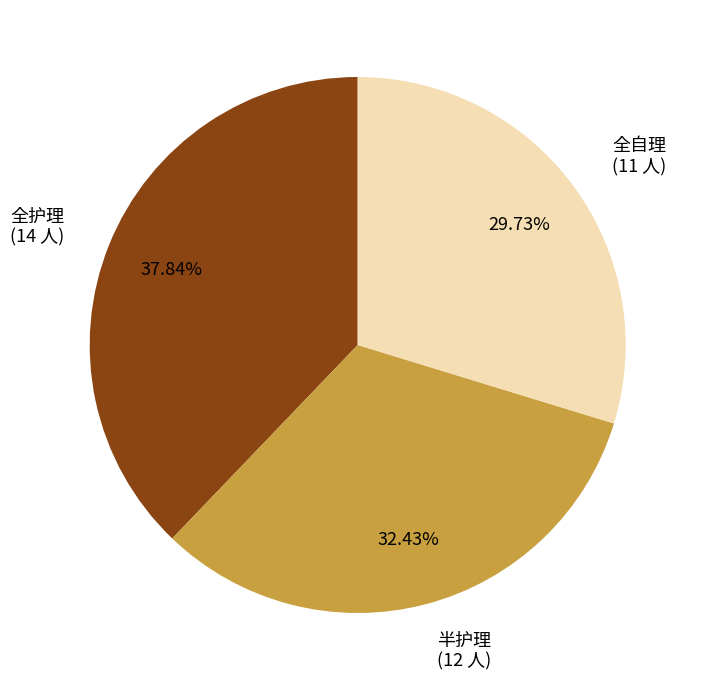

Is there a majority slice in this chart?

No